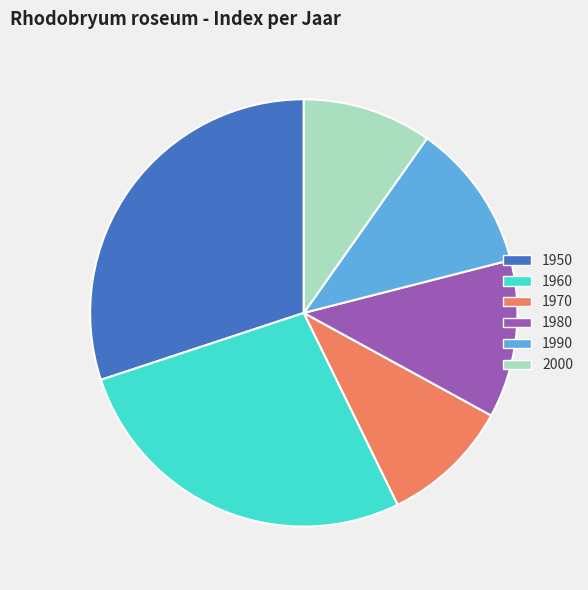

The 1970 slice represents 1% of the pie. True or false?

False